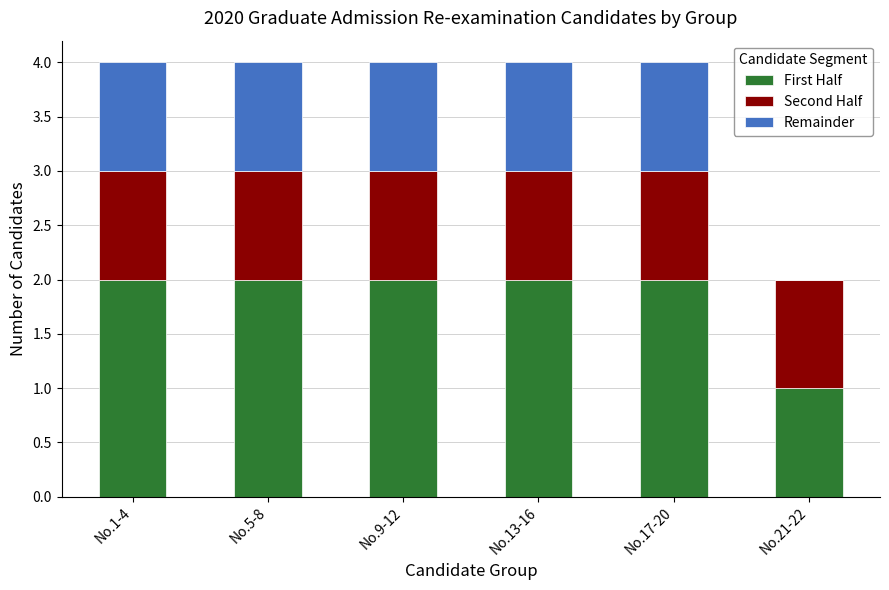

Reading left to right, list the values for the First Half series.

No.1-4=2	No.5-8=2	No.9-12=2	No.13-16=2	No.17-20=2	No.21-22=1